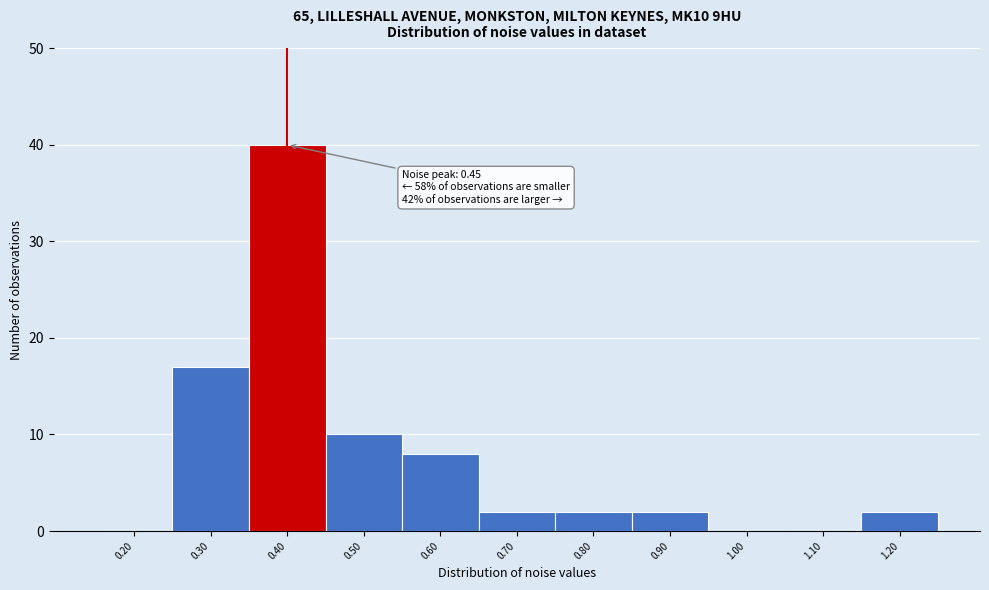

Reading right to left, transcribe all the data shown in this chart.

1.20=2	1.10=0	1.00=0	0.90=2	0.80=2	0.70=2	0.60=8	0.50=10	0.40=40	0.30=17	0.20=0